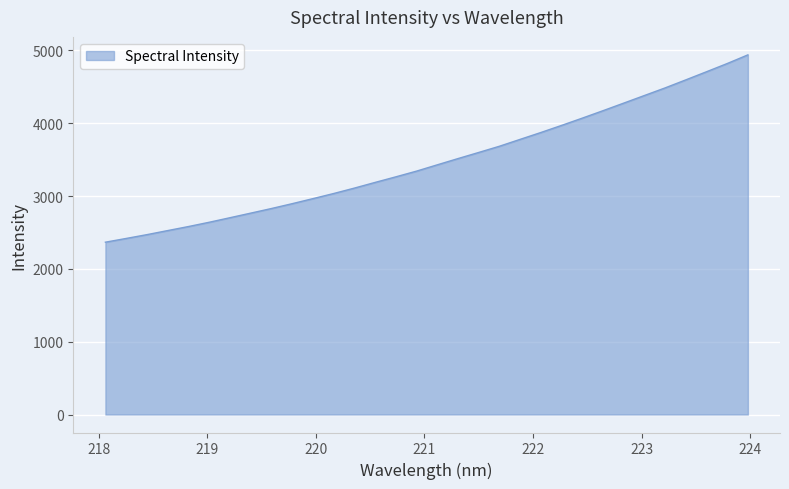

What is the smallest value displayed?

2366.7